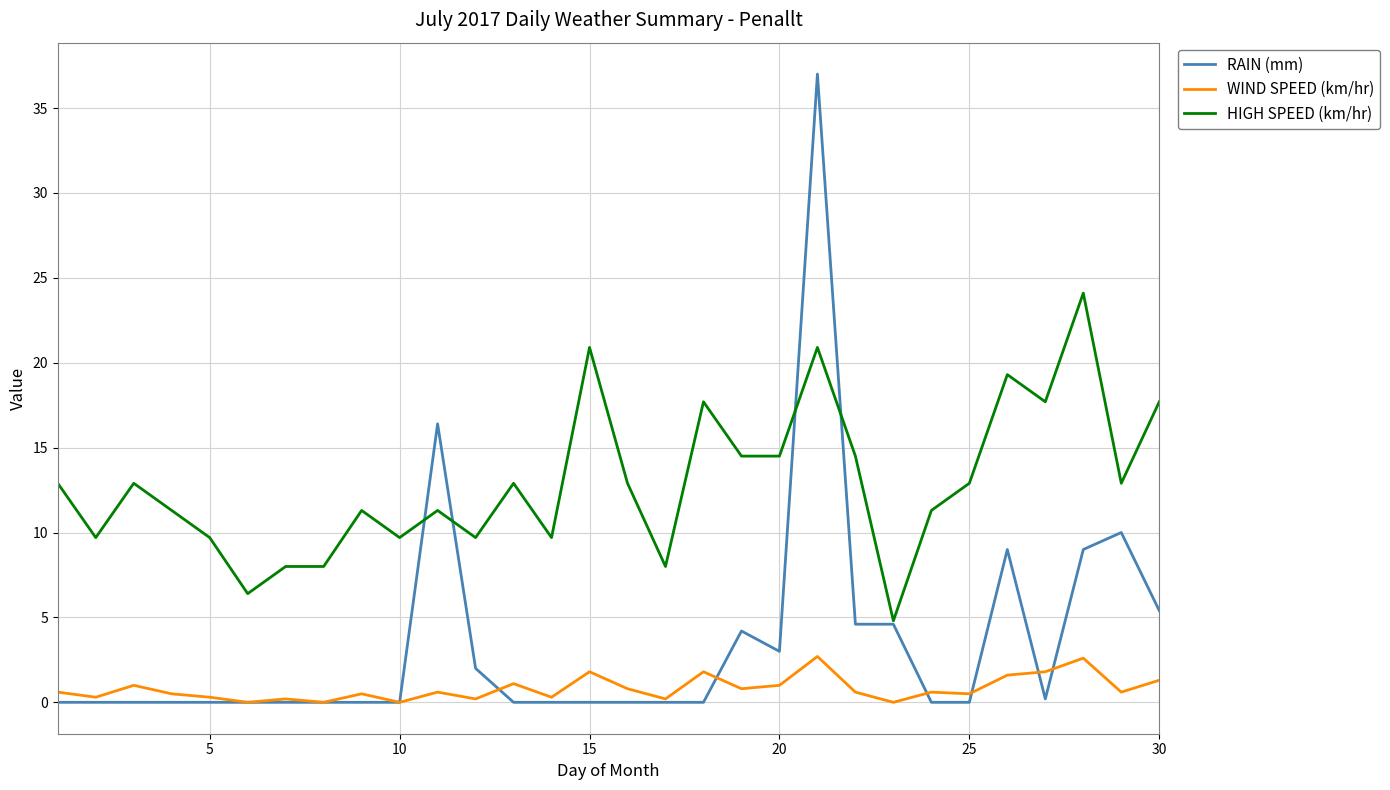

At how many categories does at least one series exceed 11?

20